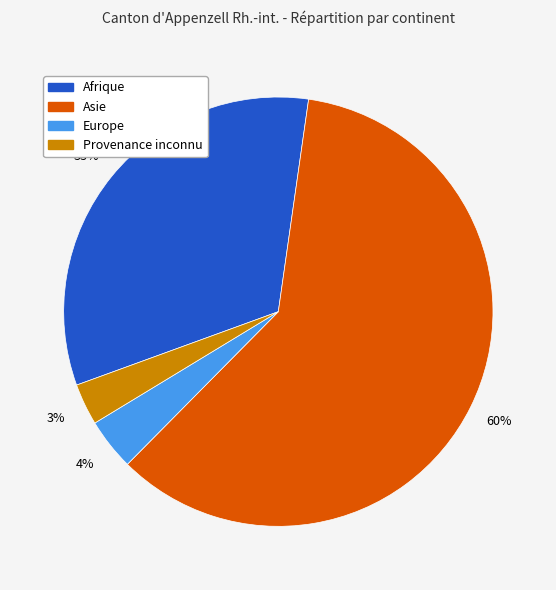

Which slice is the largest?

Asie